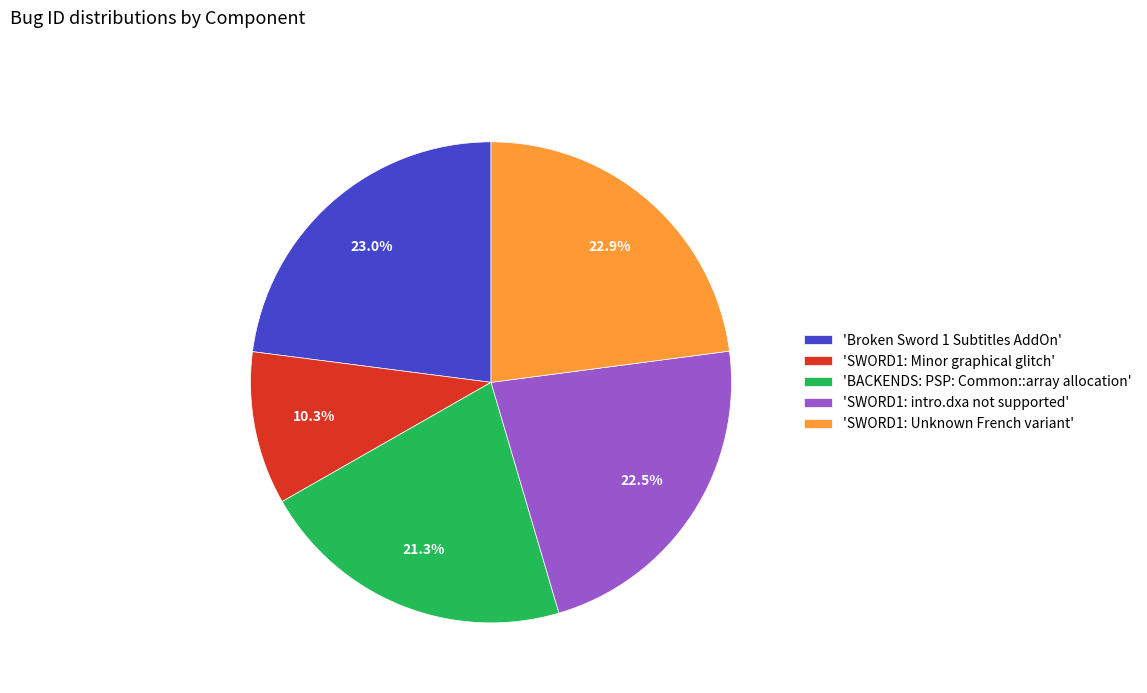

Does any single category account for the majority?

No